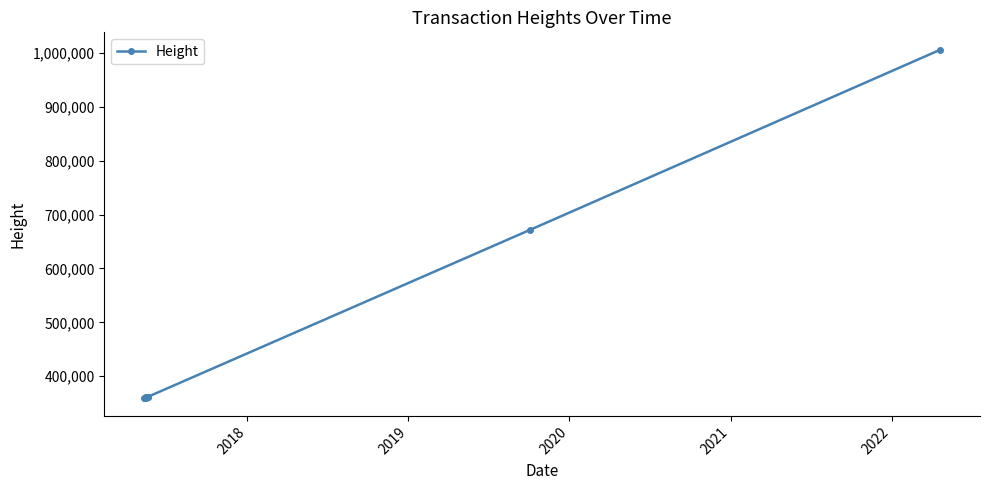

What is the difference between the maximum and second lowest values?

645771